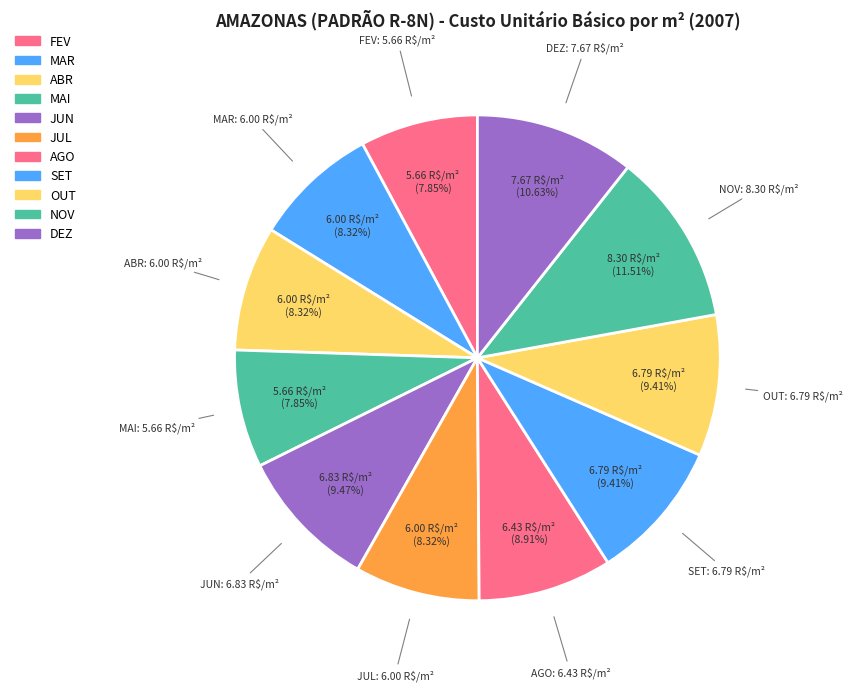

Is DEZ the majority of the pie?

No